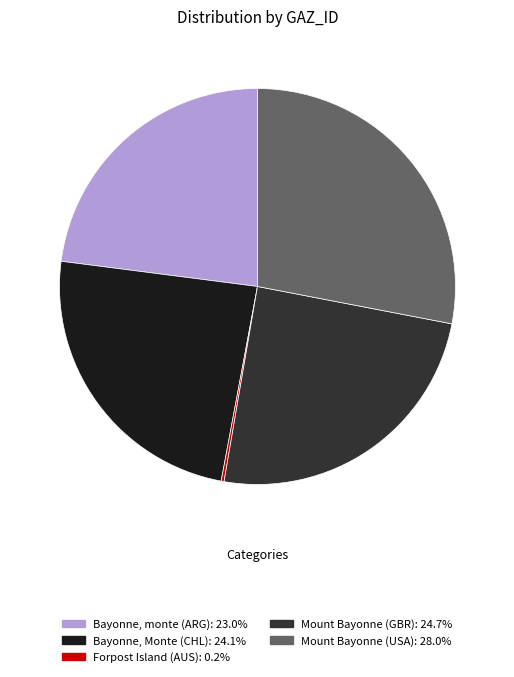

Which has a higher value, Mount Bayonne (USA) or Mount Bayonne (GBR)?

Mount Bayonne (USA)